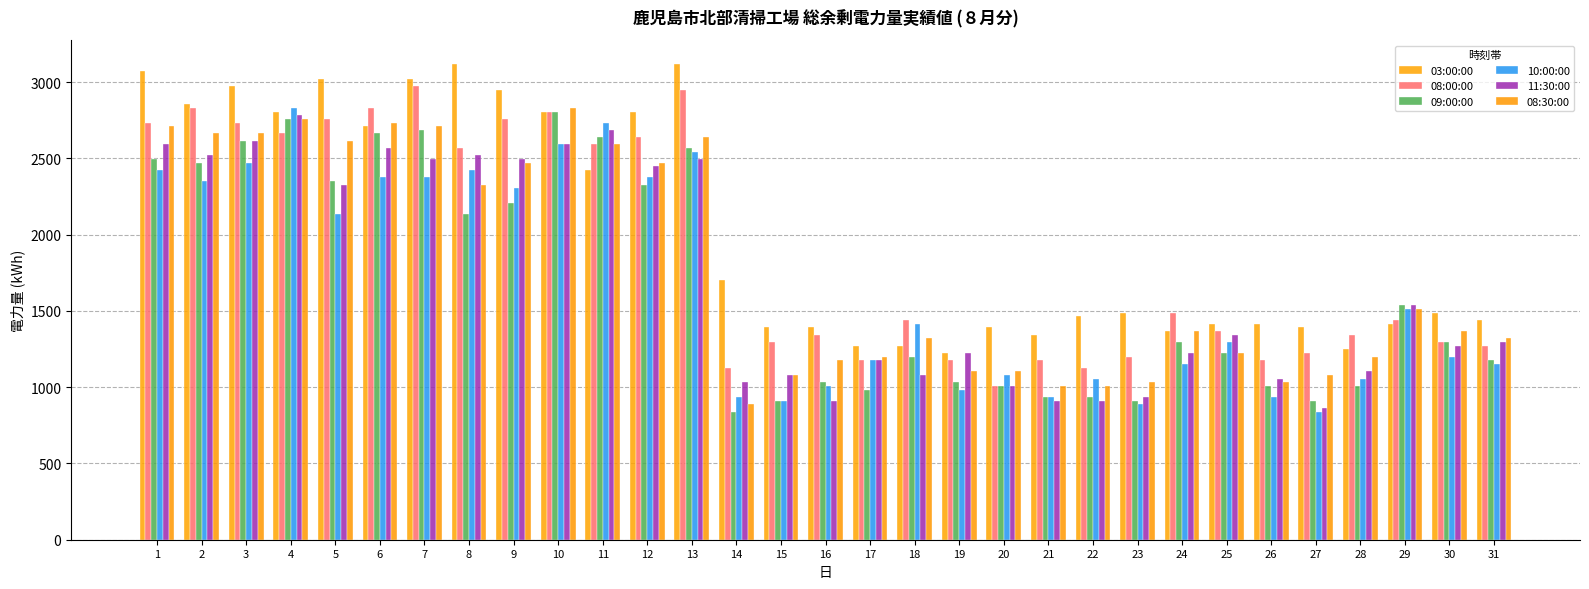

Which series has the largest total across all categories?

03:00:00